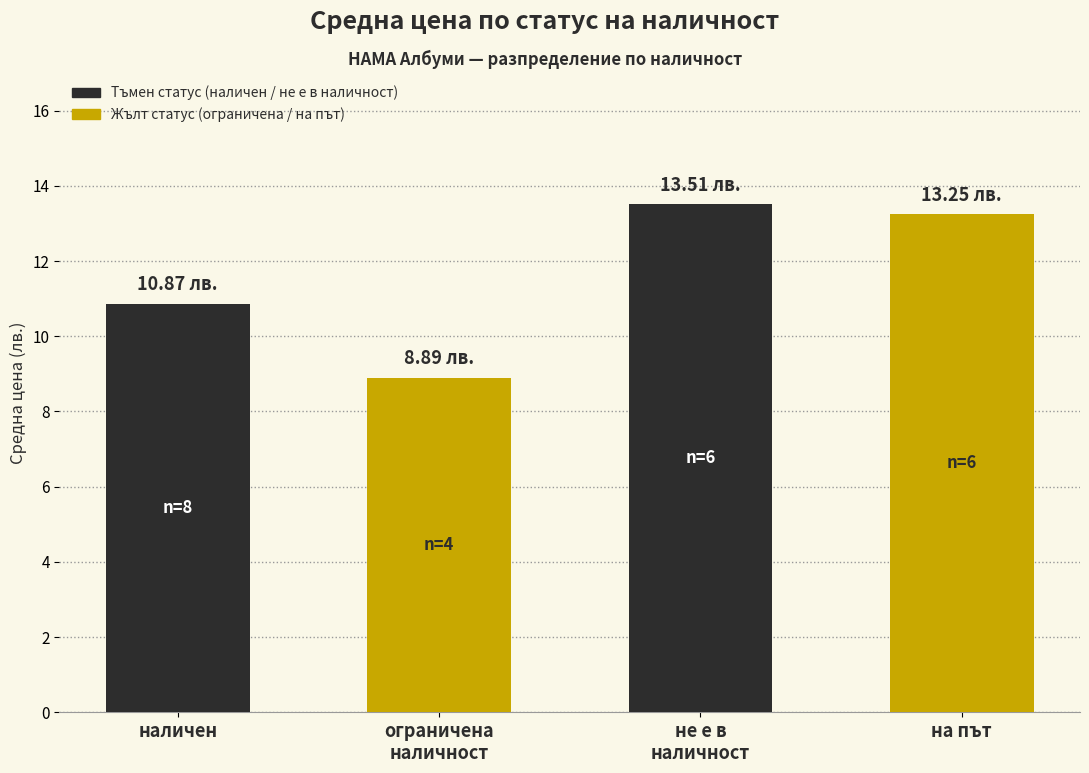

Reading right to left, extract all data points from this chart.

на път=13.2	не е в
наличност=13.5	ограничена
наличност=8.9	наличен=10.9